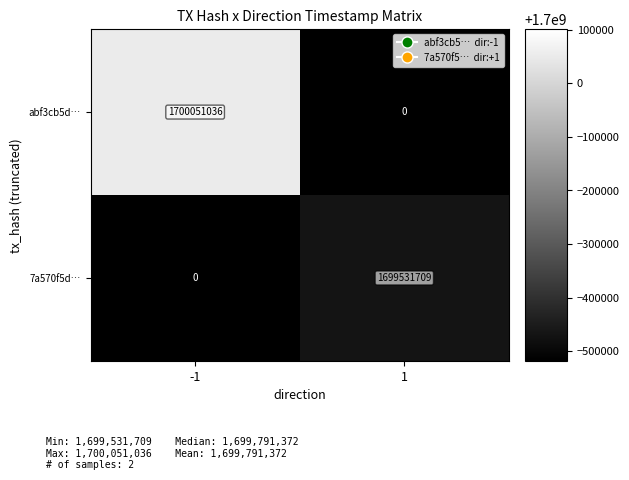

What value does the abf3cb5d… series have at -1, to the nearest 10?

1700051040